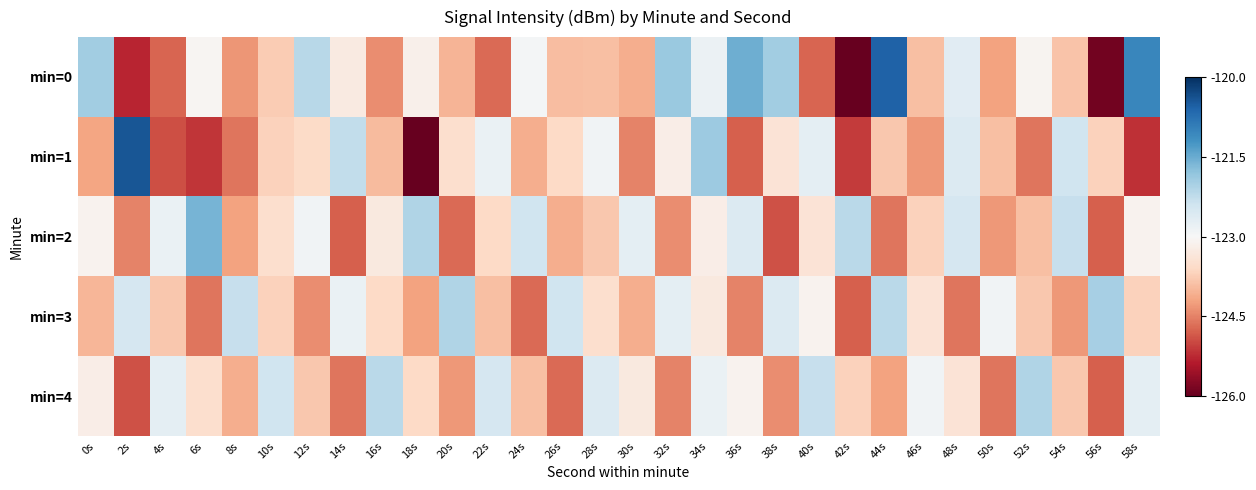

List the series in order of their peak value, lowest first.

min=4, min=3, min=2, min=0, min=1